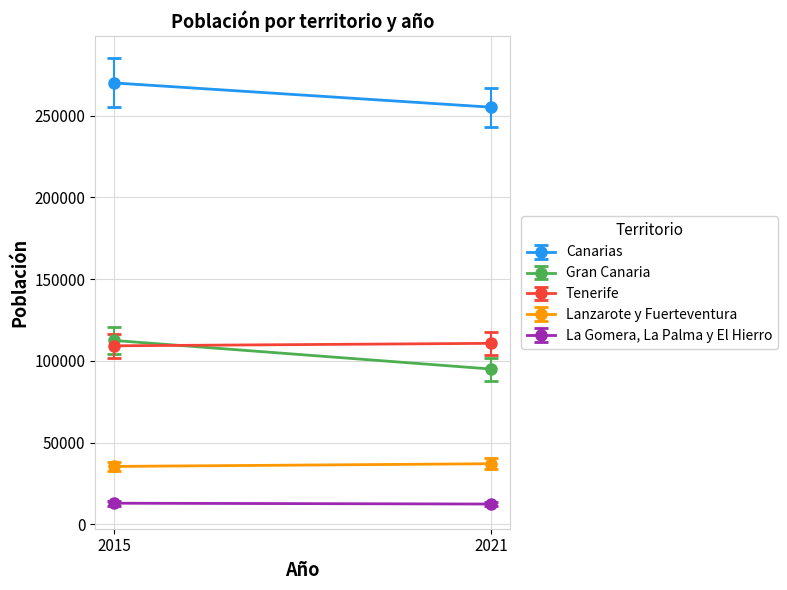

Is this an area chart (filled region under the line)?

No